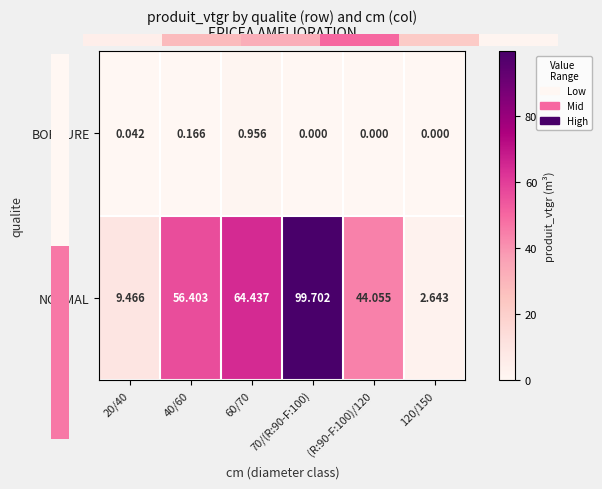

Rank the series at 120/150 from lowest to highest value.

BORDURE, NORMAL